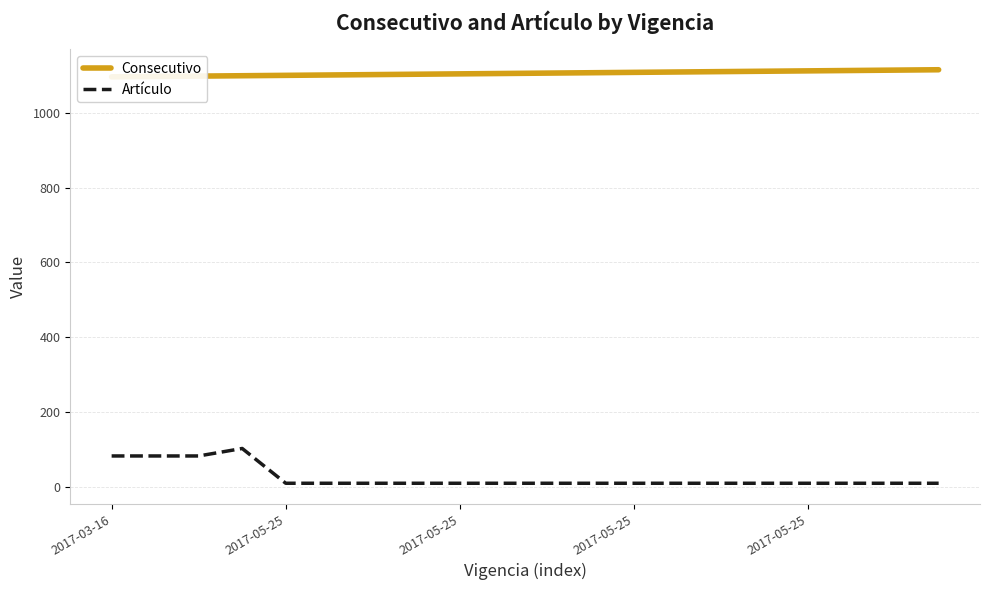

Reading right to left, transcribe all the data shown in this chart.

Consecutivo: 1115	1114	1113	1112	1111	1110	1109	1108	1107	1106	1105	1104	1103	1102	1101	1100	1099	1098	1097	1096
Artículo: 9	9	9	9	9	9	9	9	9	9	9	9	9	9	9	9	102	82	82	82